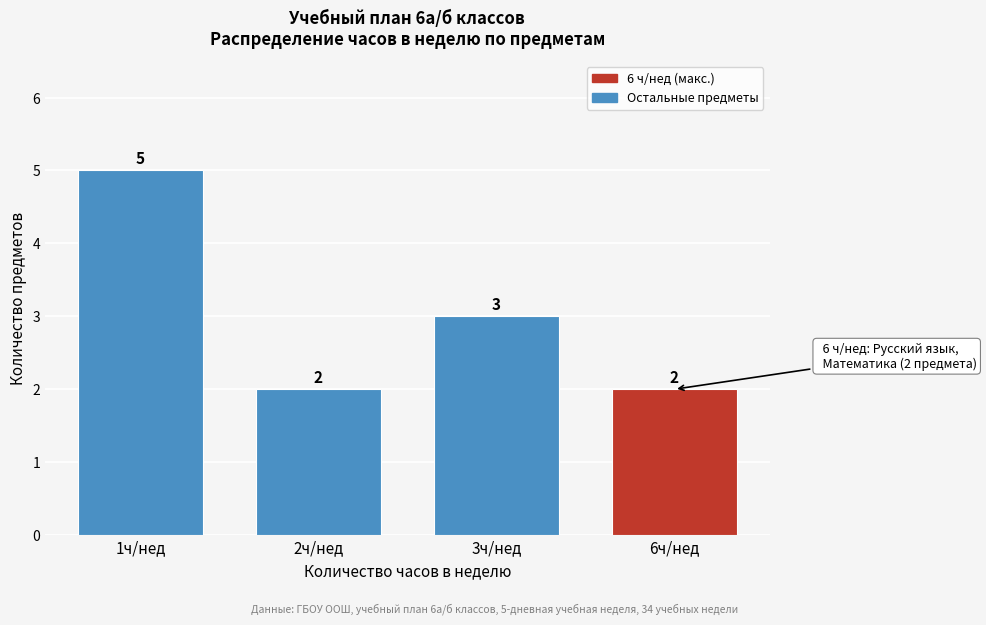

Reading left to right, list all the values displayed in this chart.

5	2	3	2